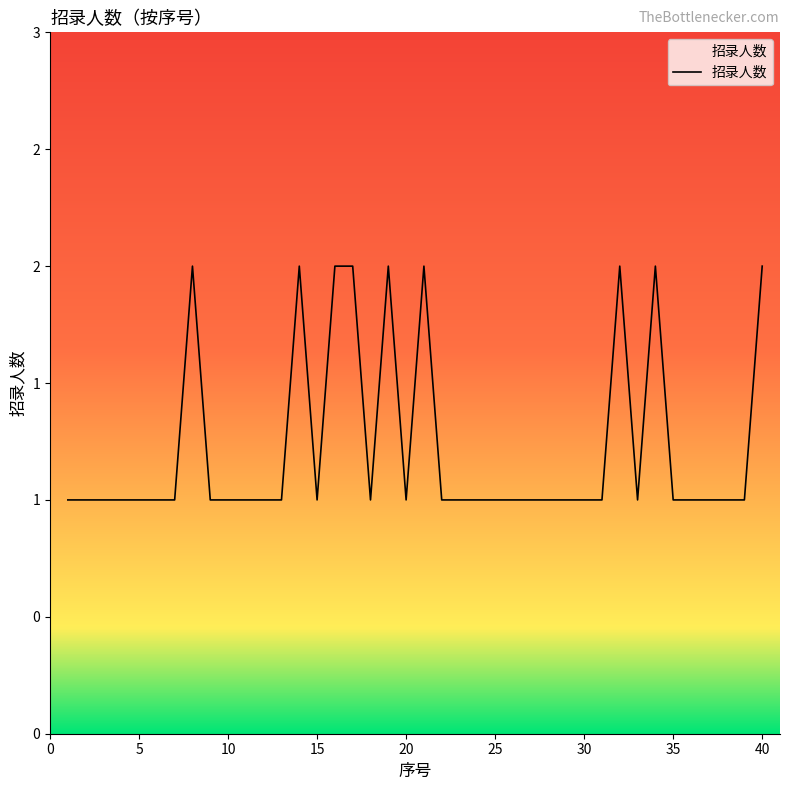

How many values are between 1 and 2?

40